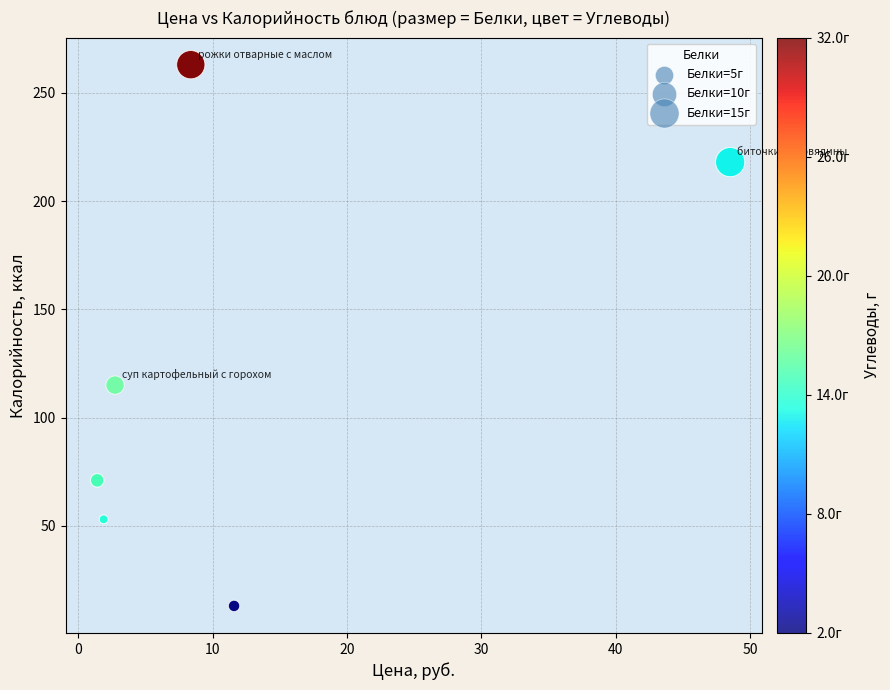

What Y value in the scatter plot is closest to 138?

115